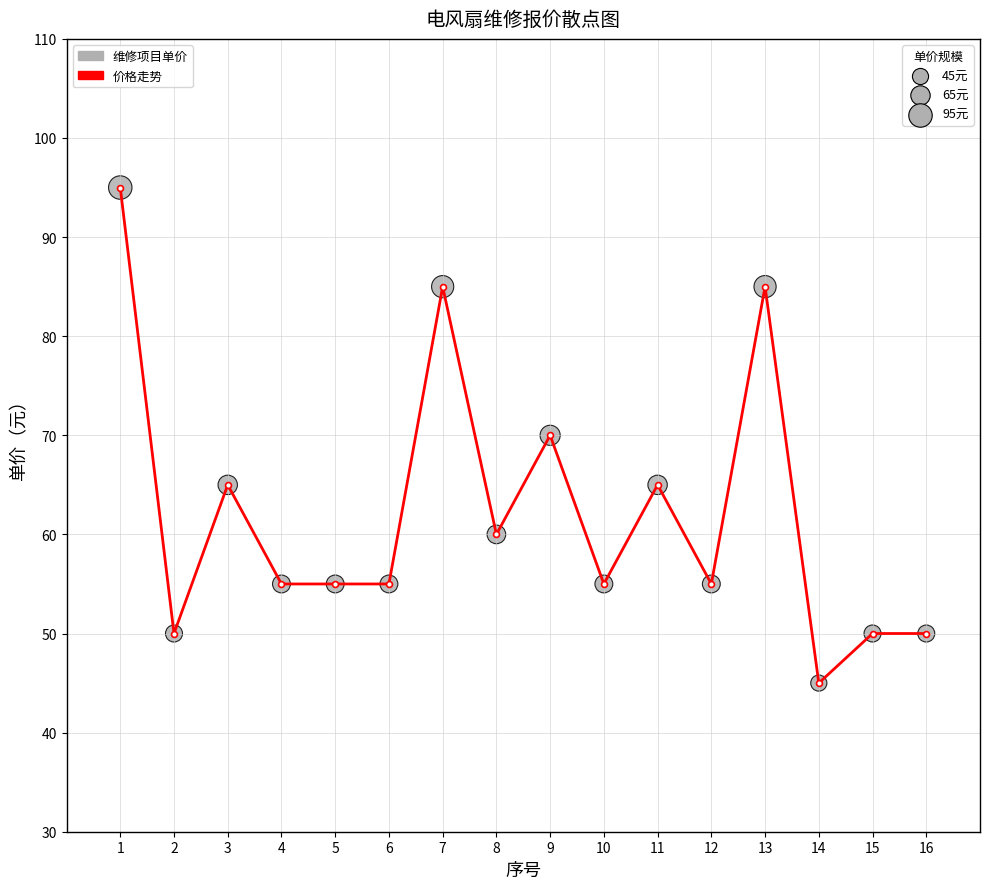

What is the maximum value shown in the chart?

95